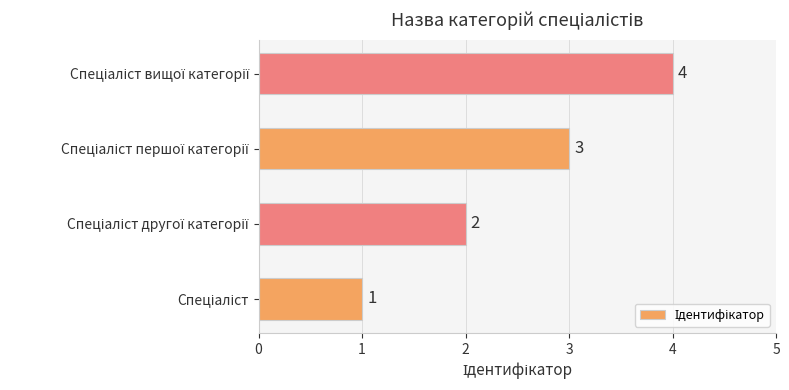

What is the sum of all values?

10